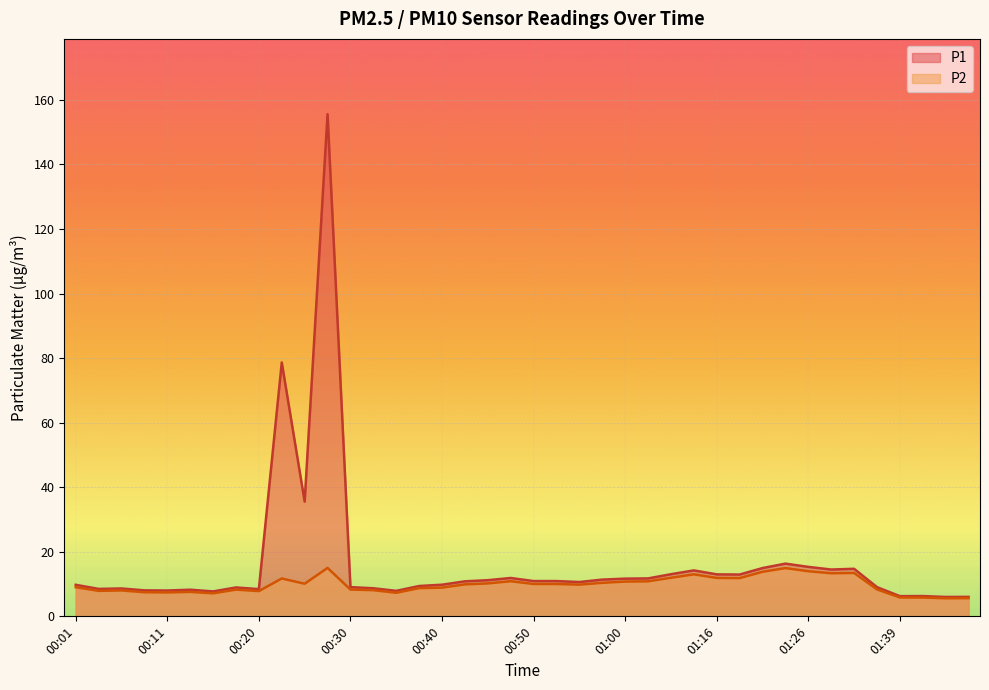

True or false: P2 and P1 intersect in this chart.

False